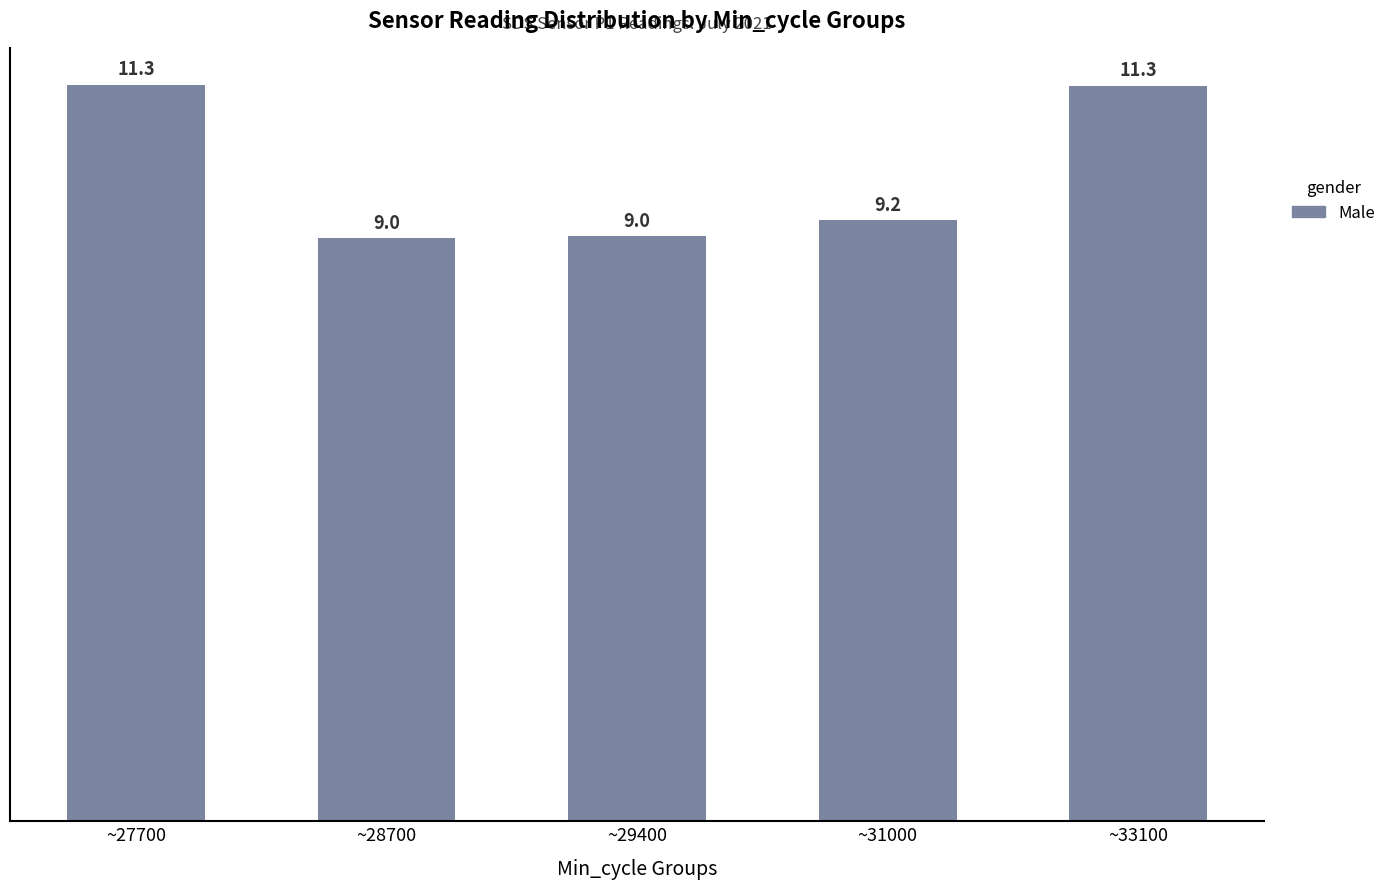

What is the change in value from ~31000 to ~33100?

+2.1